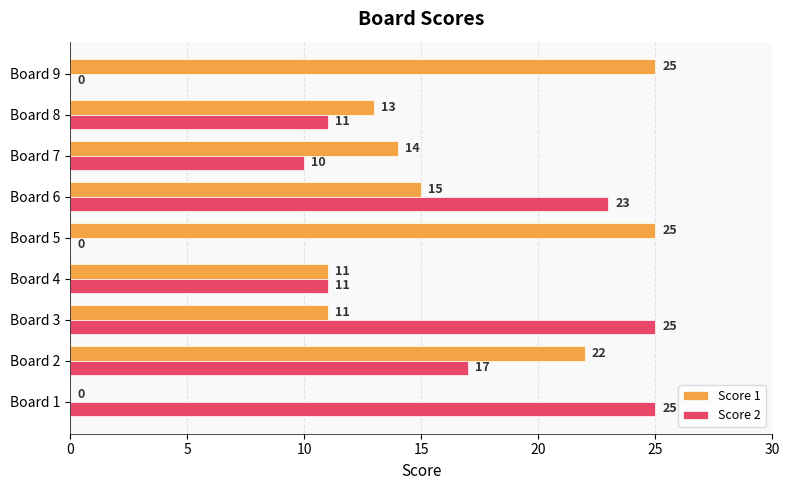

Between Board 1 and Board 6, which series saw the biggest shift?

Score 1